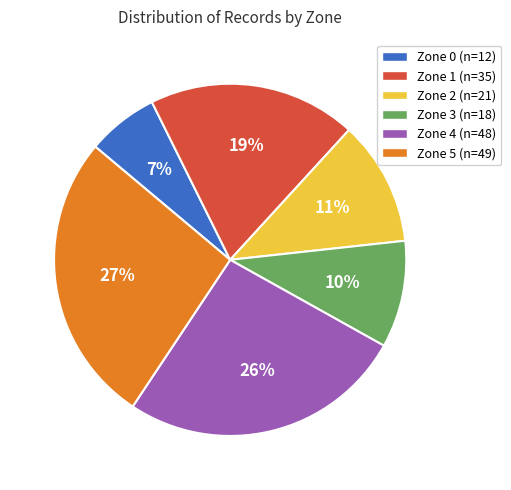

Does Zone 5 account for over 50% of the chart?

No